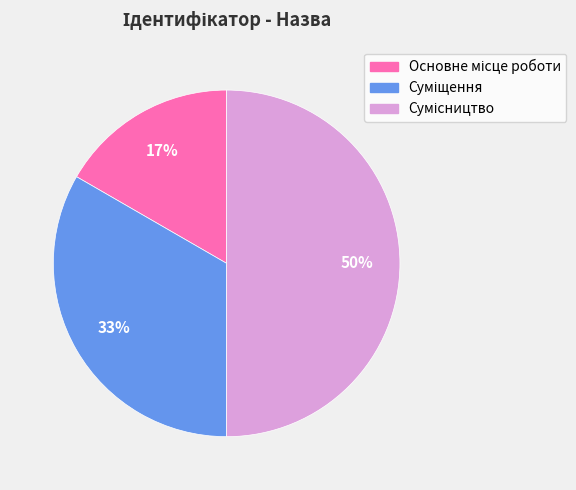

To the nearest percent, what is the difference between the largest and smallest slice percentages?

33%